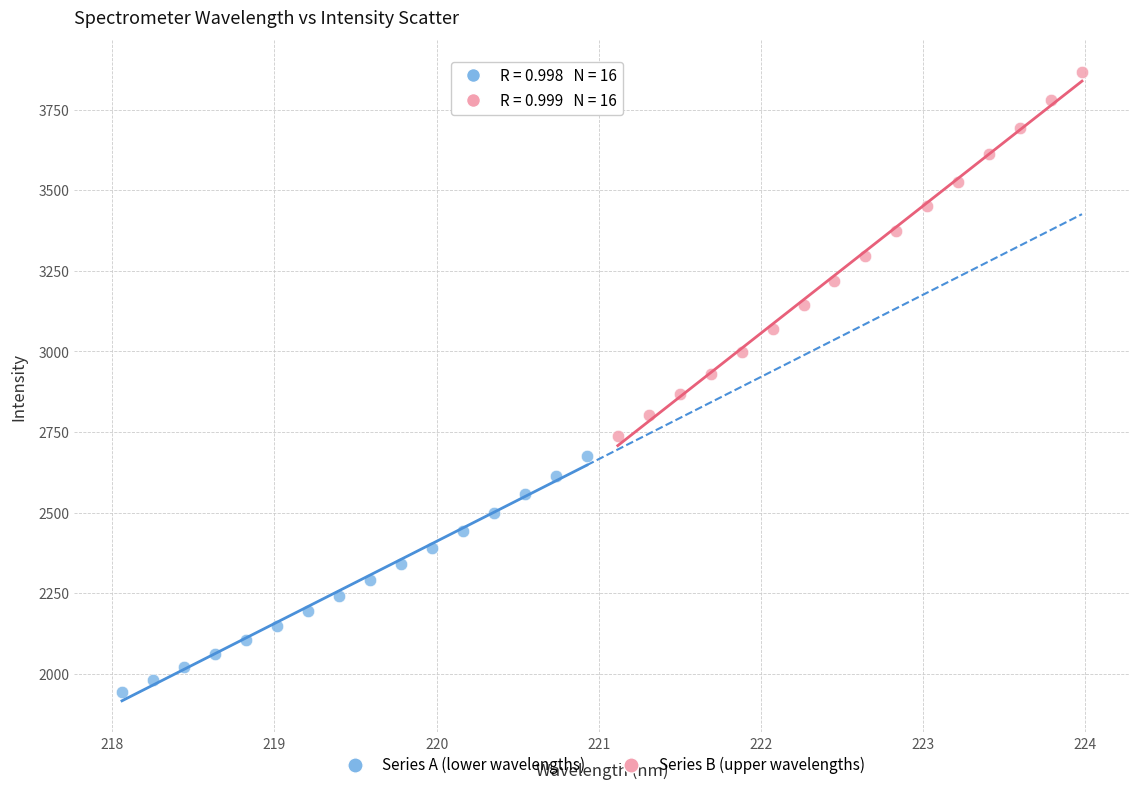

Which series reaches the maximum Y coordinate?

Series B (upper wavelengths)